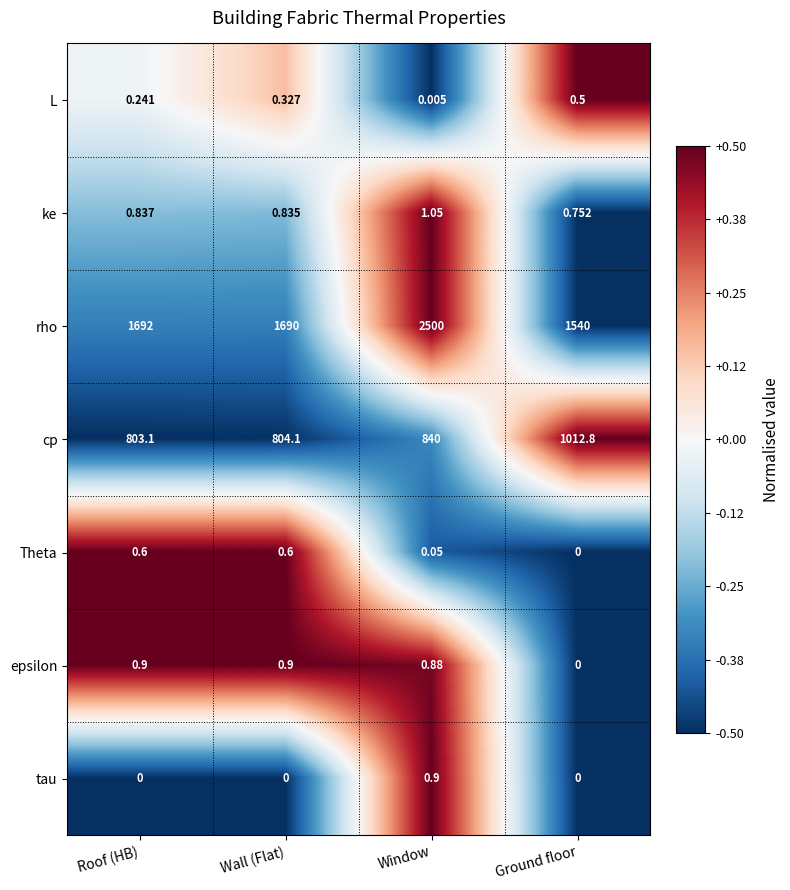

Which series changed the most between Wall (Flat) and Window?

rho